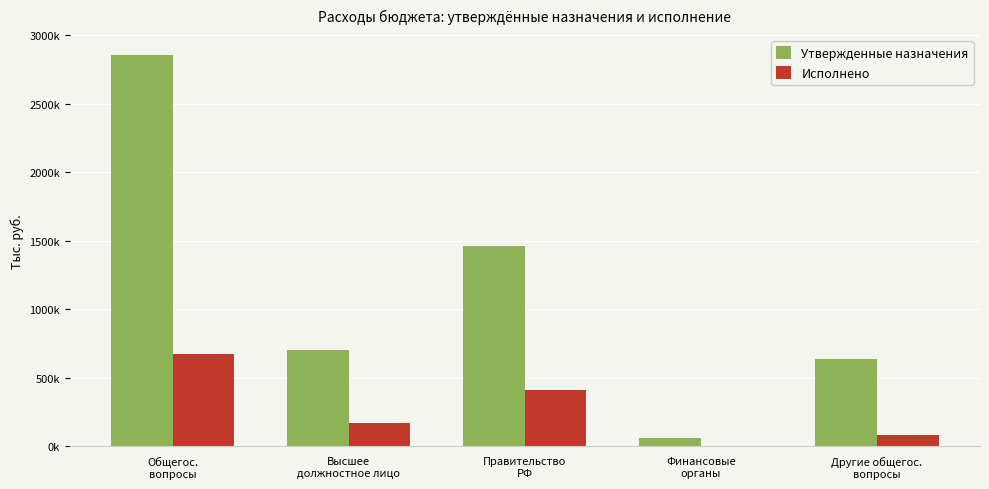

True or false: Утвержденные назначения has a value of 30416.9 at Финансовые
органы.

False